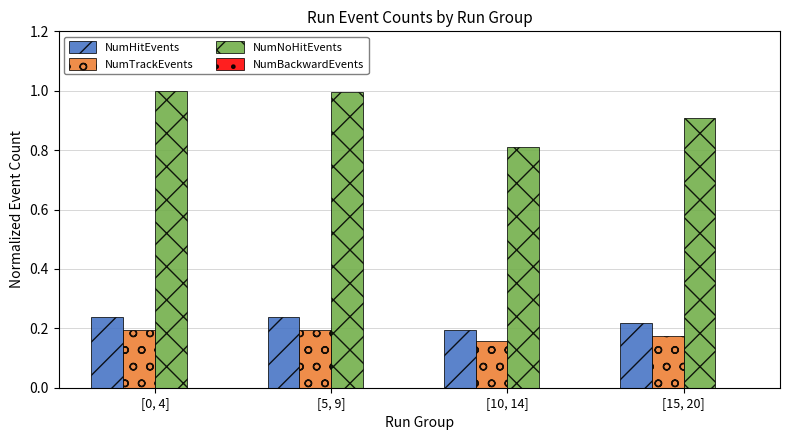

What is the greatest value displayed?

1.0